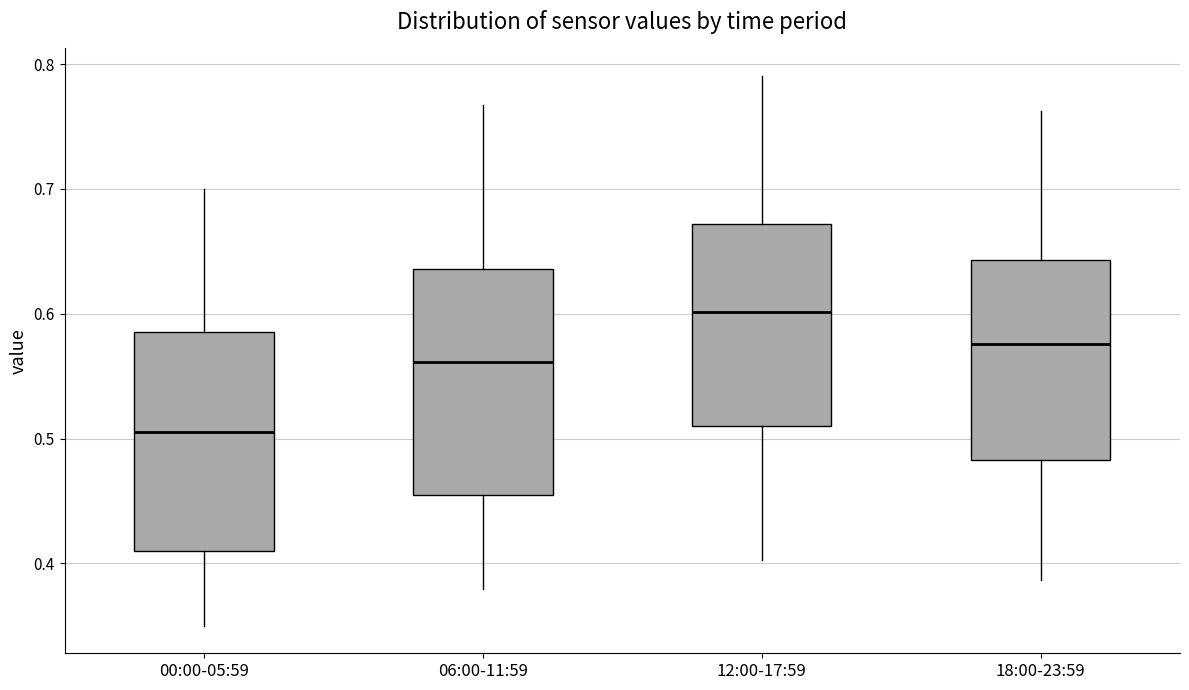

Reading left to right, read every box against the y-axis: the position of its median line, the range the box covers, and the ends of its whiskers. The values are not printed on the chart, so give them approximately, as read against the axis.

00:00-05:59: median 0.51, box 0.41 to 0.59, whiskers 0.35 to 0.70
06:00-11:59: median 0.56, box 0.46 to 0.64, whiskers 0.38 to 0.77
12:00-17:59: median 0.60, box 0.51 to 0.67, whiskers 0.40 to 0.79
18:00-23:59: median 0.58, box 0.48 to 0.64, whiskers 0.39 to 0.76